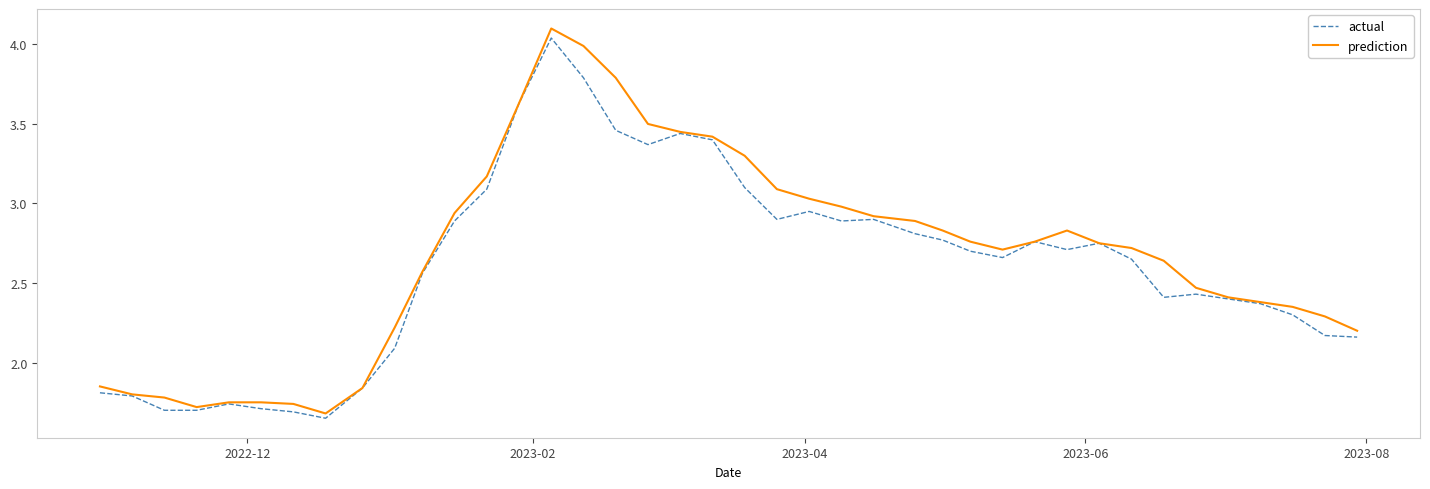

Rank the series by their maximum value, from highest to lowest.

prediction, actual